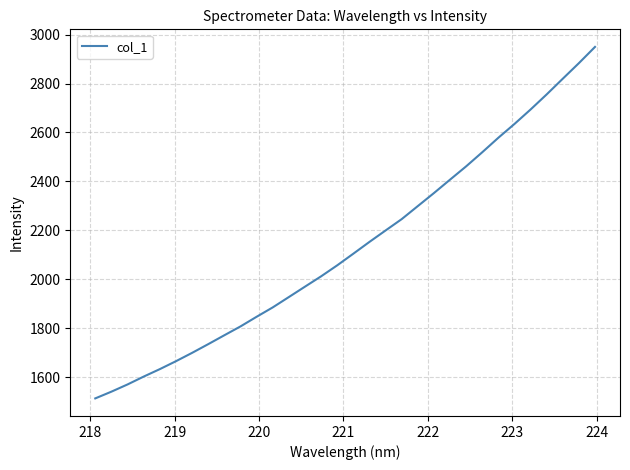

What is the difference between the maximum and minimum values?

1435.4